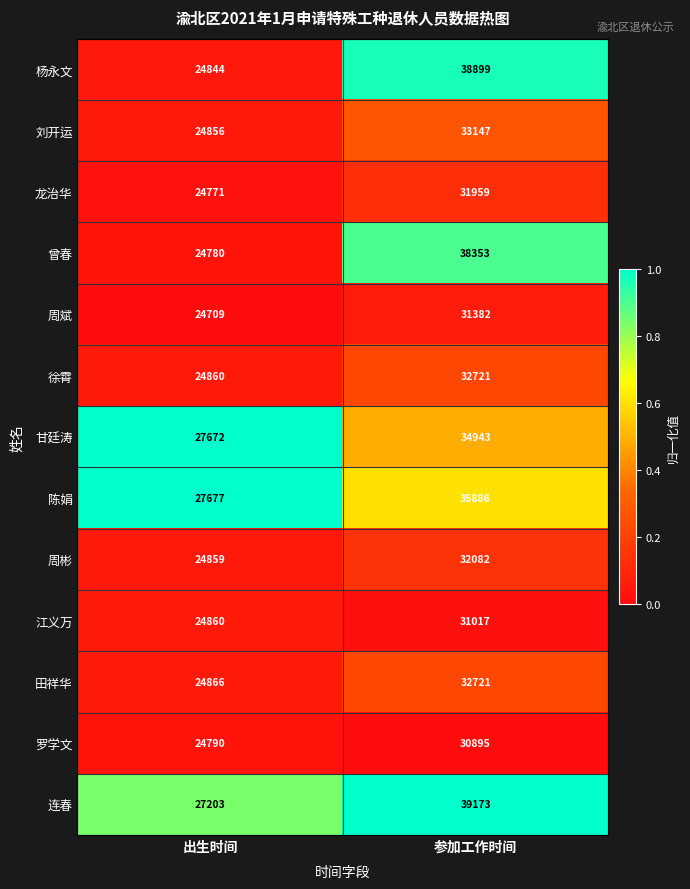

Which series has the widest spread of values?

杨永文